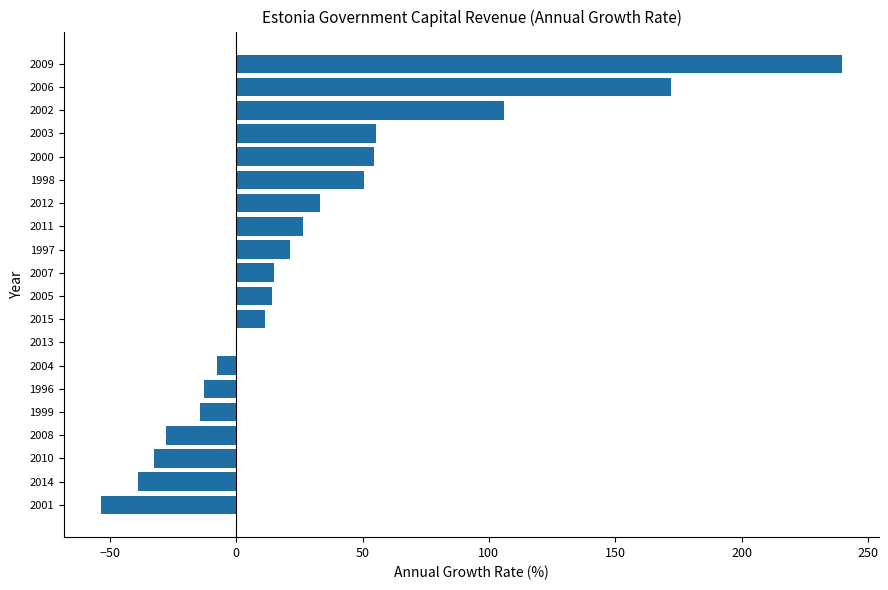

What is the ratio of the value at 1997 to the value at 2007?

1.4